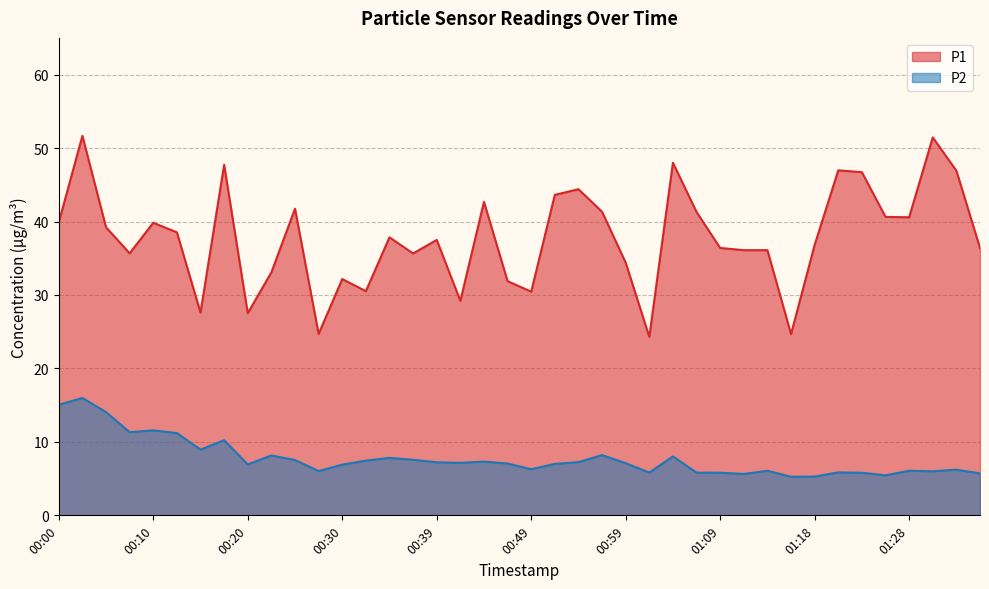

List the series in order of their peak value, highest first.

P1, P2